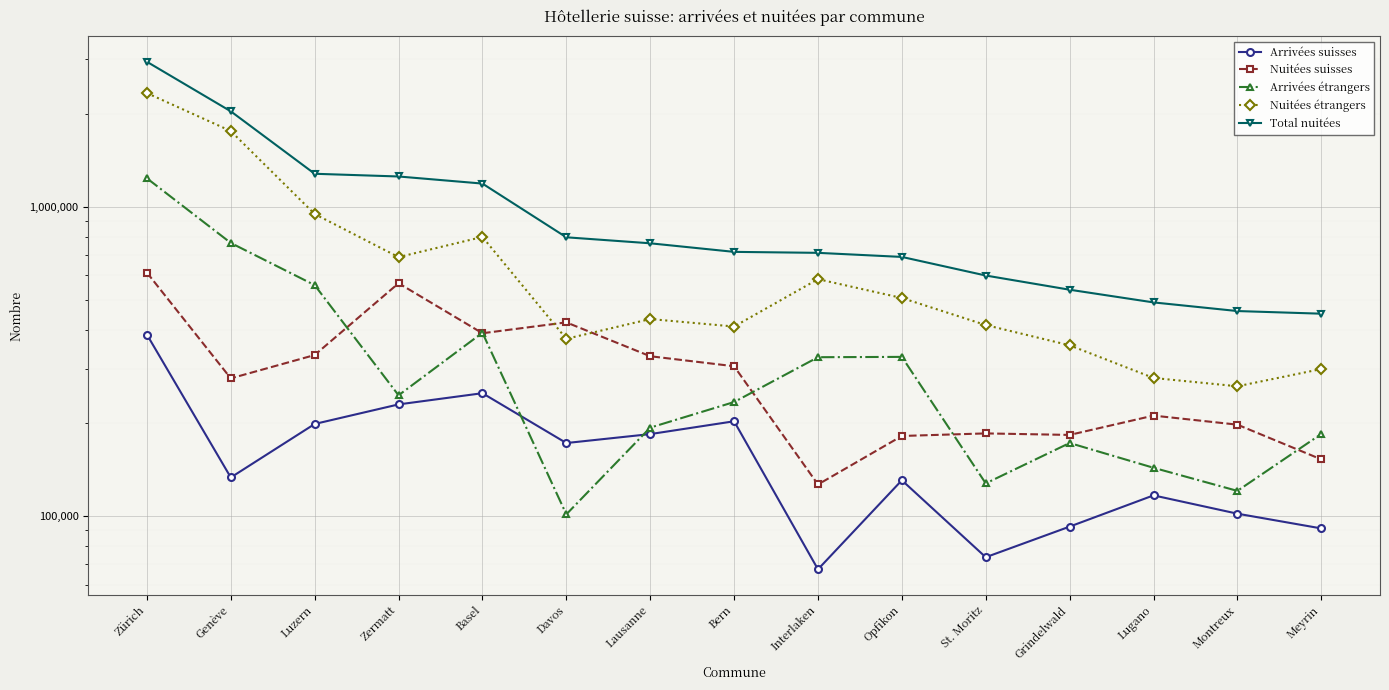

Where does the Arrivées suisses series first go above 133237?

Zürich